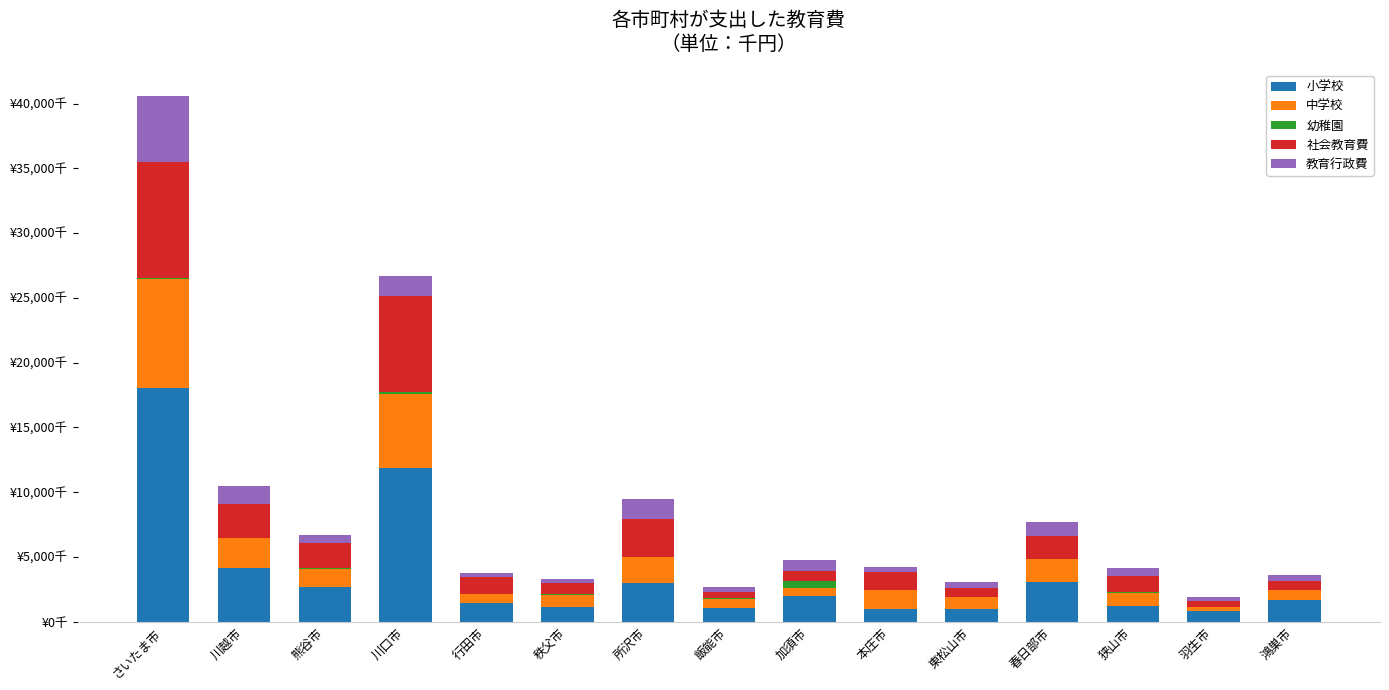

What are all the series names shown in the legend?

小学校, 中学校, 幼稚園, 社会教育費, 教育行政費